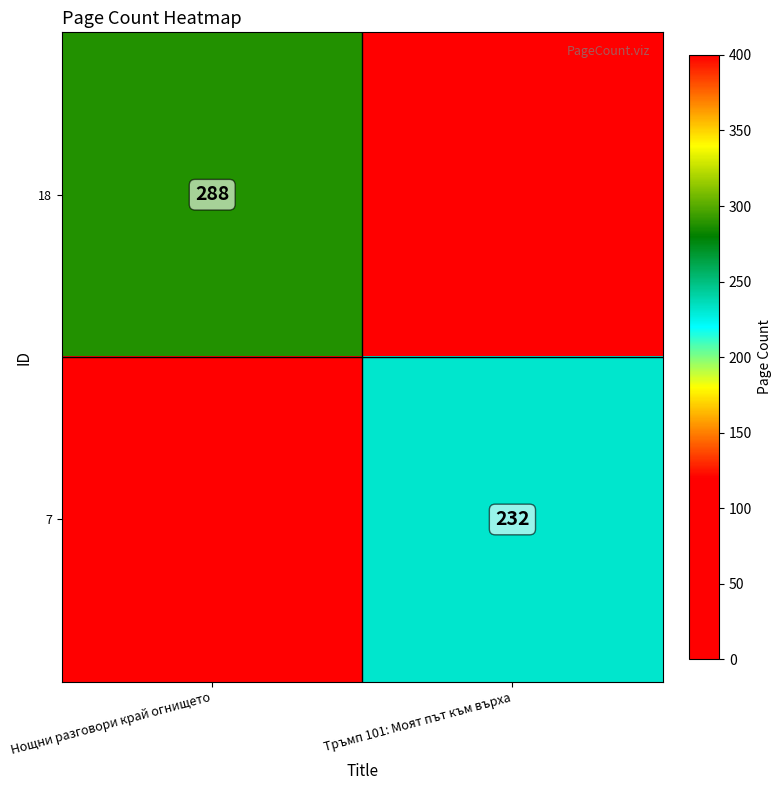

The 7 series shows 107 at Тръмп 101: Моят път към върха. True or false?

False